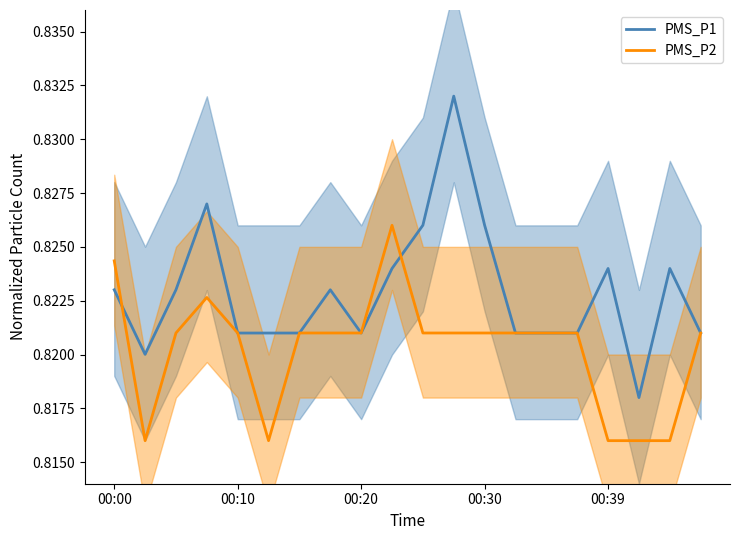

Which category has the highest value in the PMS_P1 series?

11